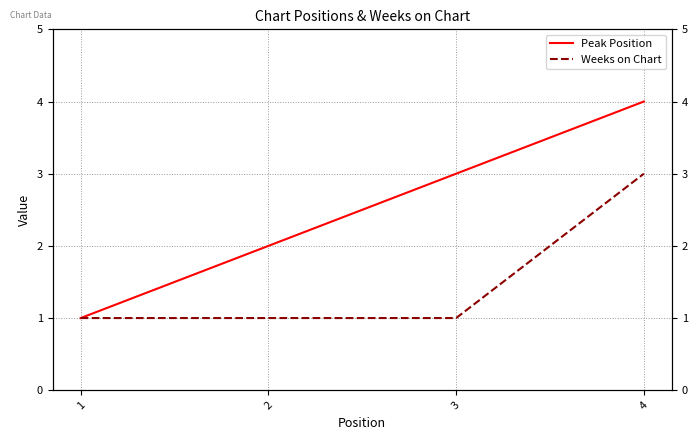

Does the chart display data point markers on the line(s)?

No